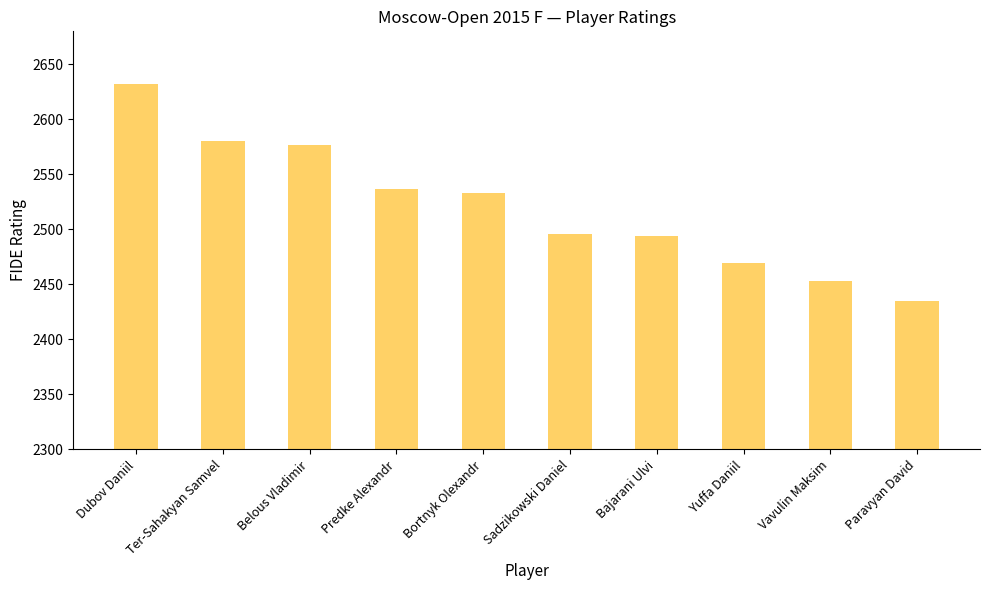

At which label does the data first exceed 2533?

Dubov Daniil